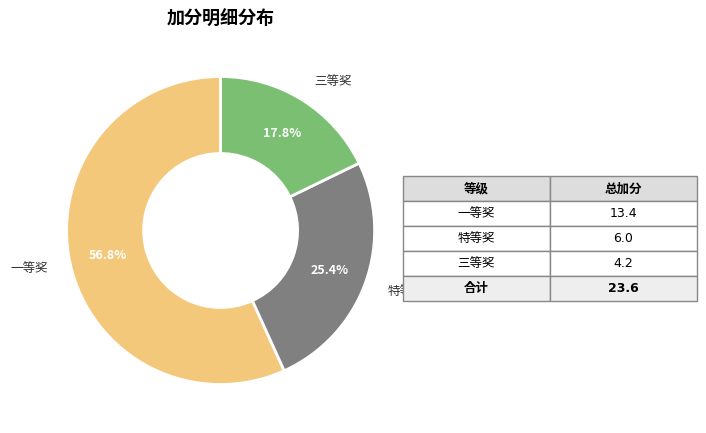

Does any single category account for the majority?

Yes